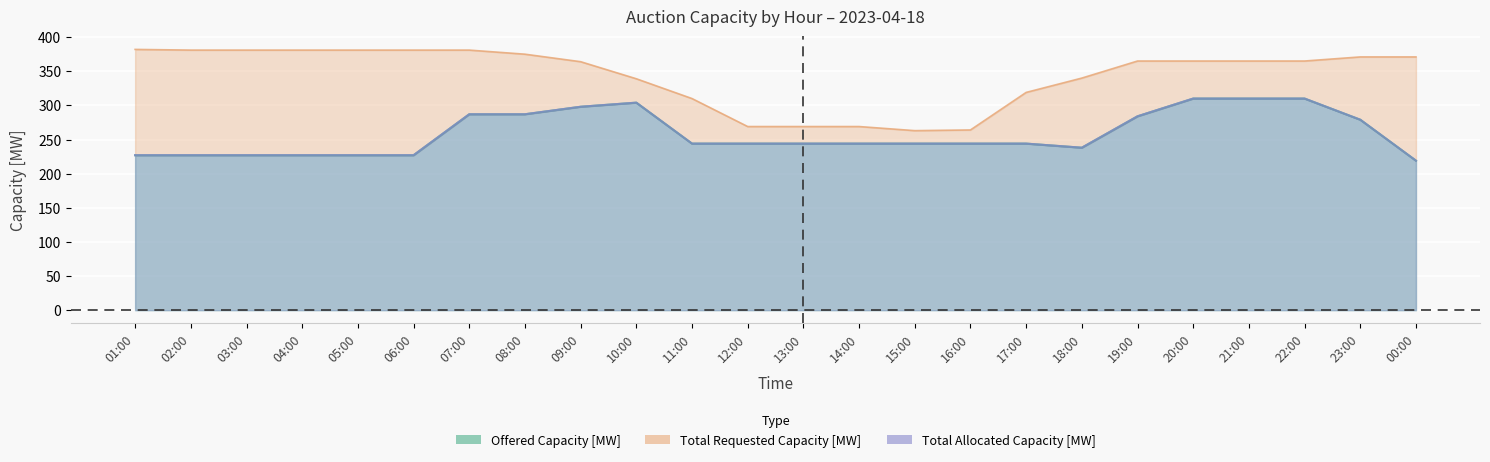

Does the chart display data point markers on the line(s)?

No